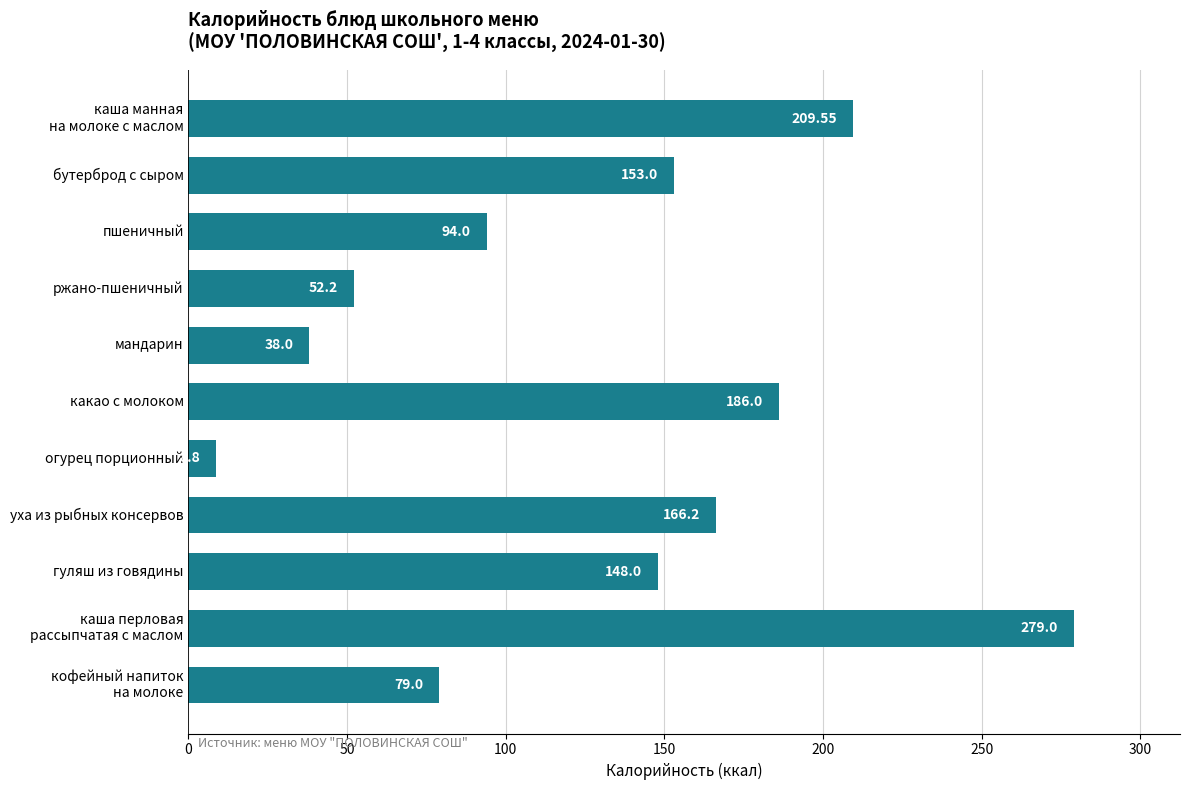

Does the chart contain any negative values?

No